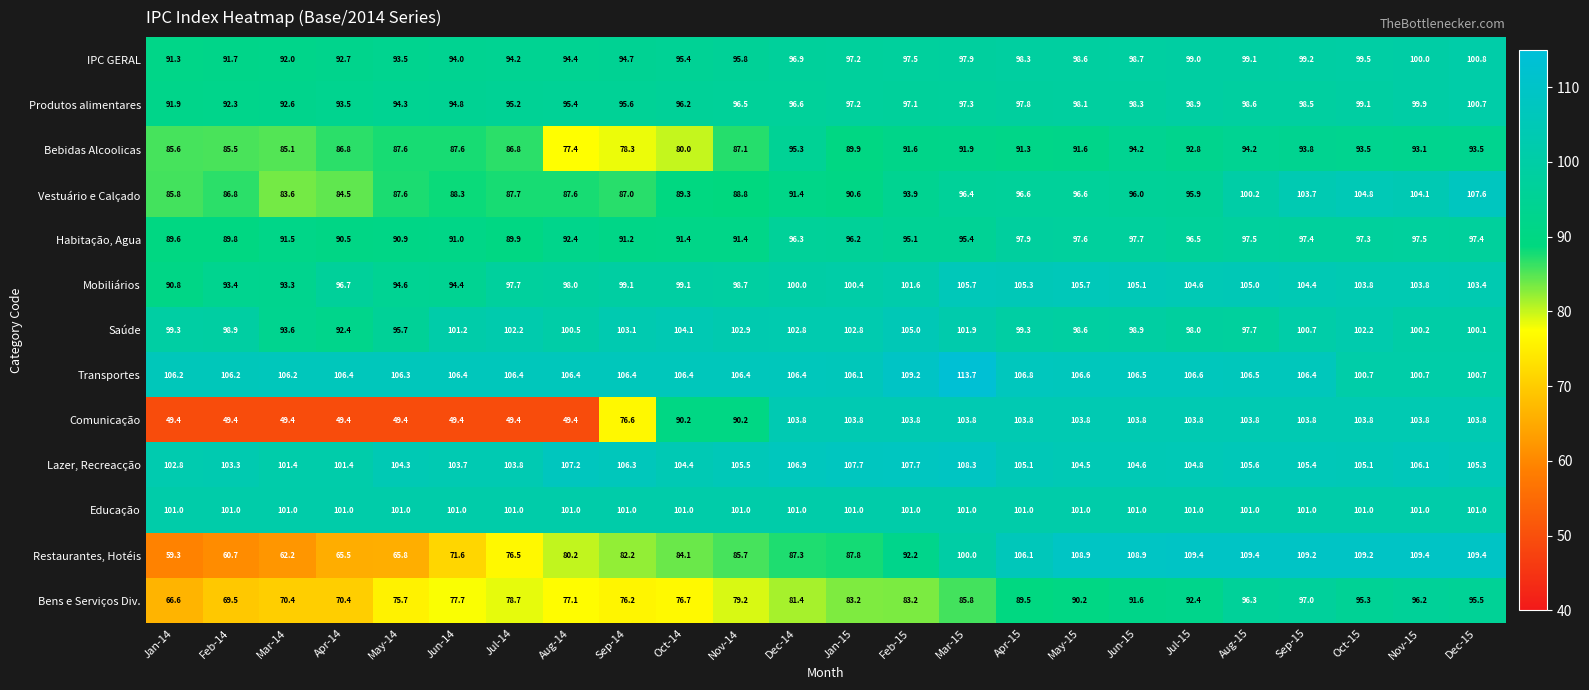

Count the number of data series in this chart.

13